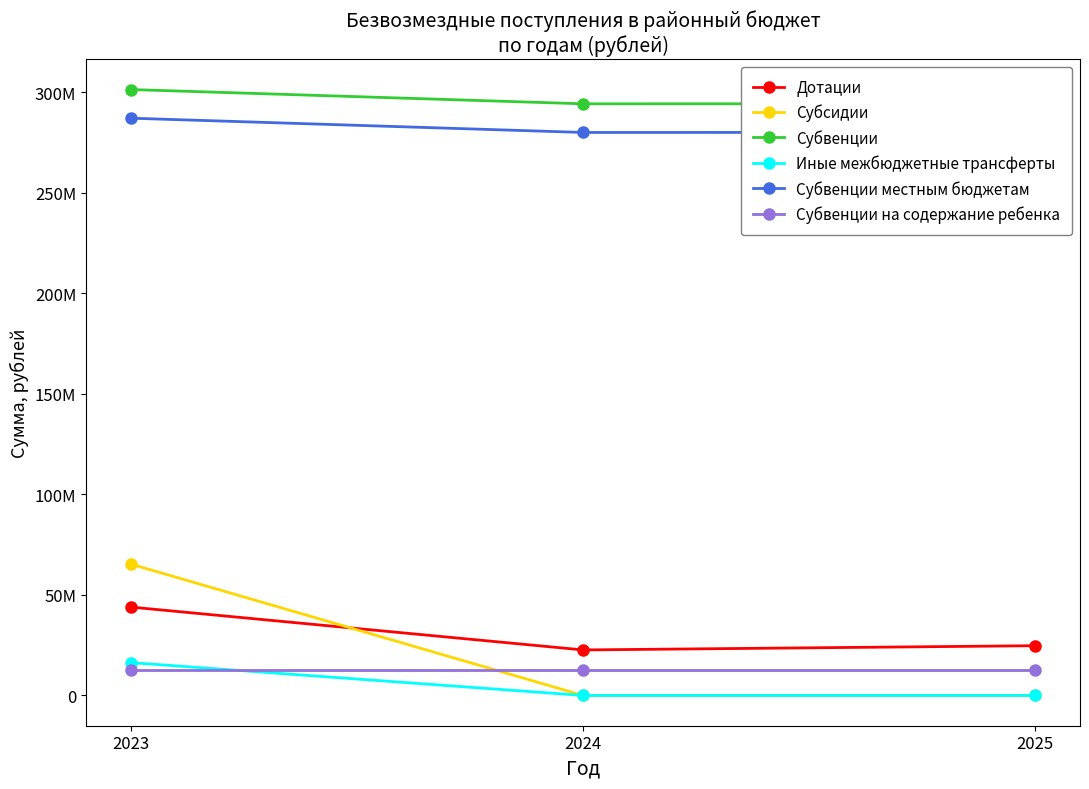

The value of Субвенции местным бюджетам at 2023 is 124447392.3. True or false?

False